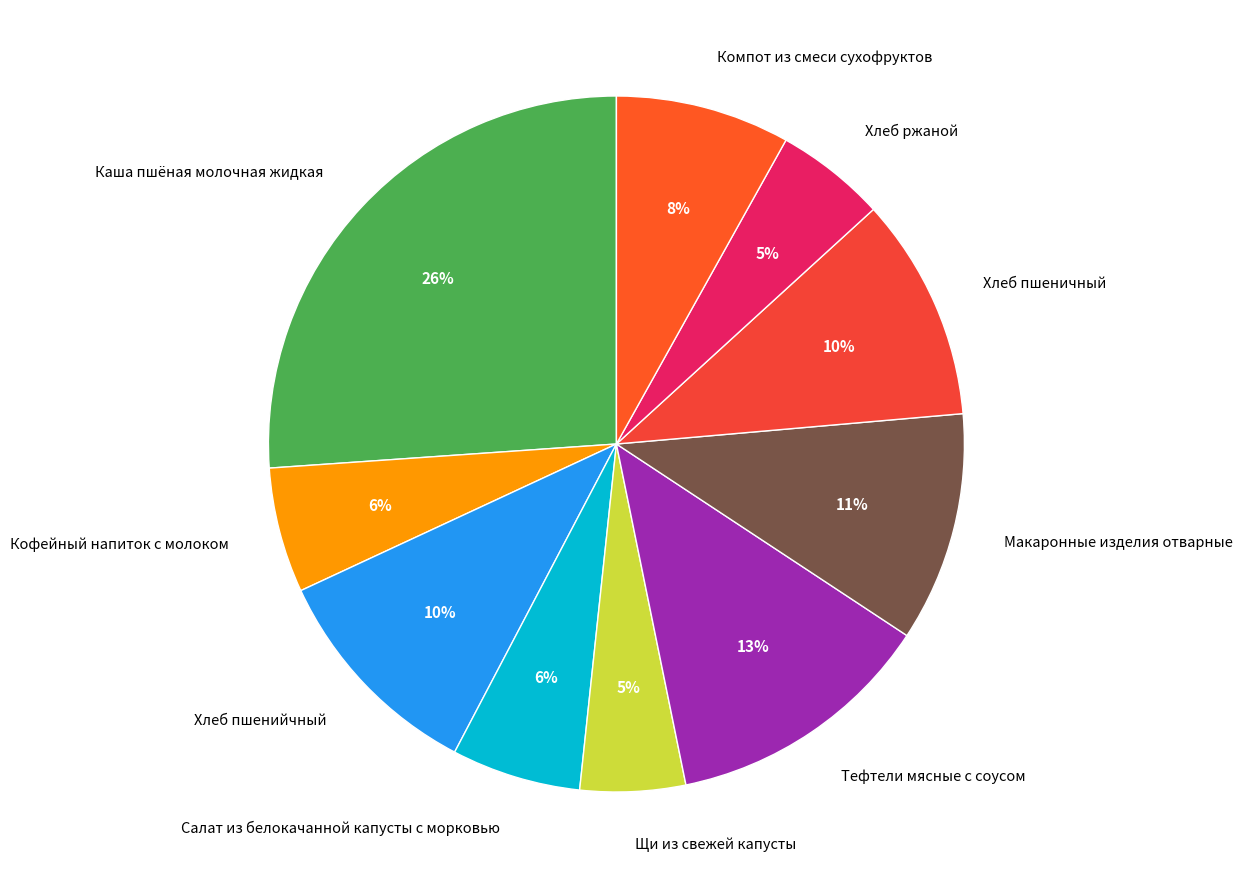

Which category has the biggest portion of the pie?

Каша пшёная молочная жидкая